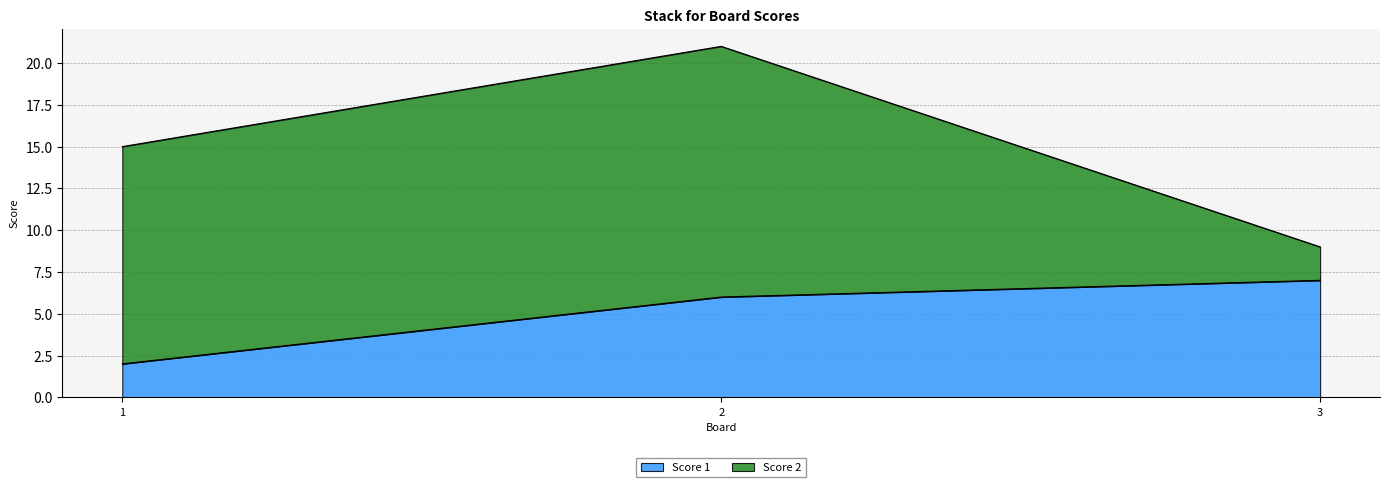

How many lines are shown in the chart?

2